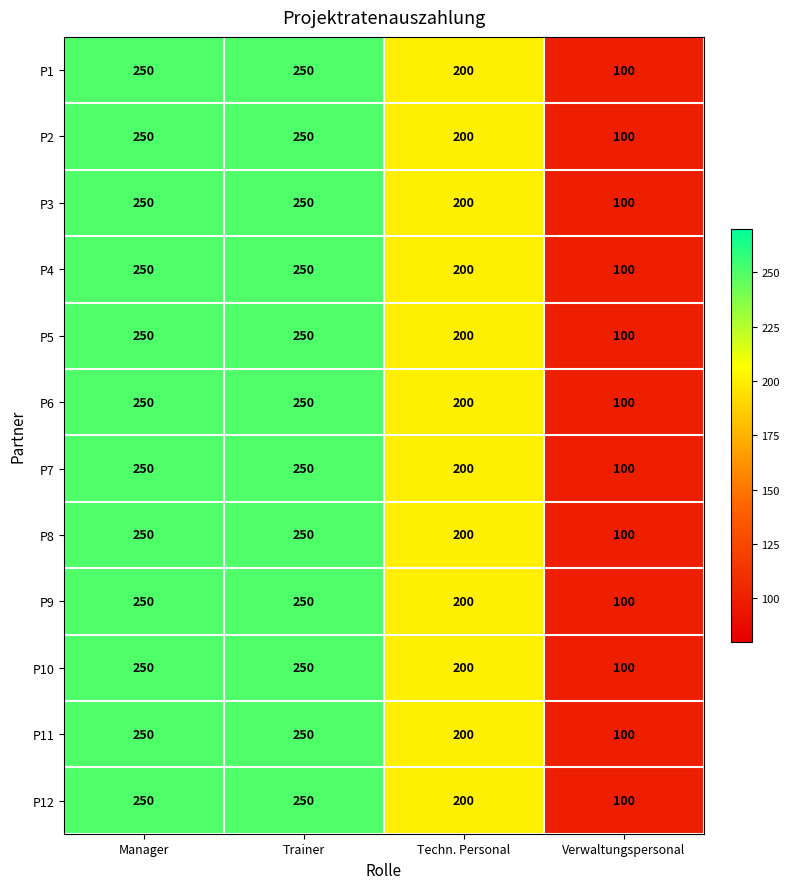

What is the sum of all P1 values?

800